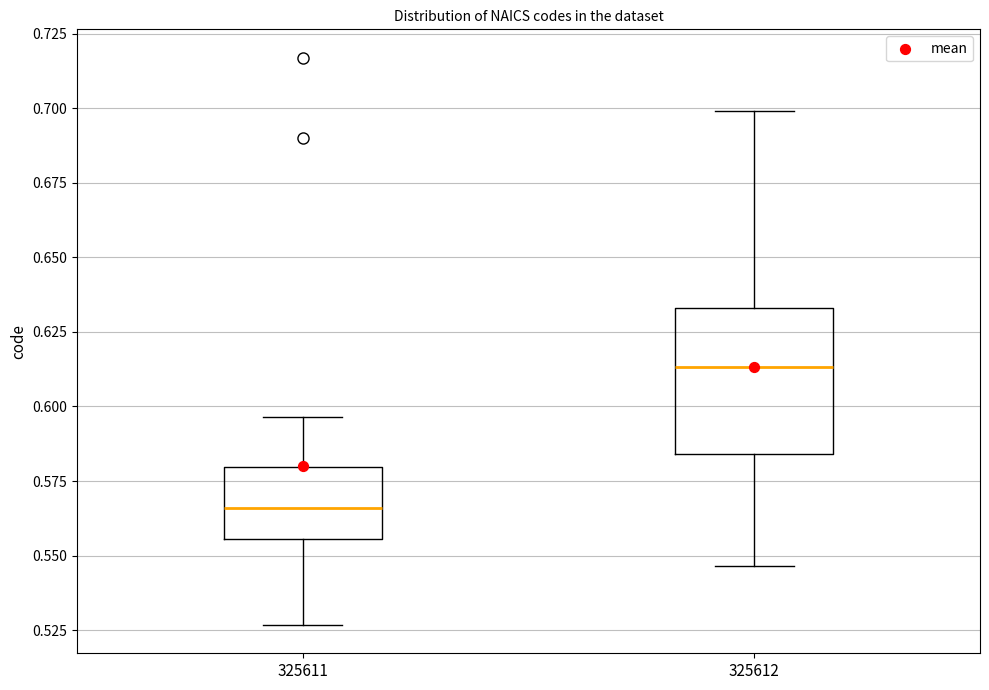

Where is the upper edge of the box at x = 325611 on the y-axis? The values are not printed on the chart, so give them approximately, as read against the axis.

0.580